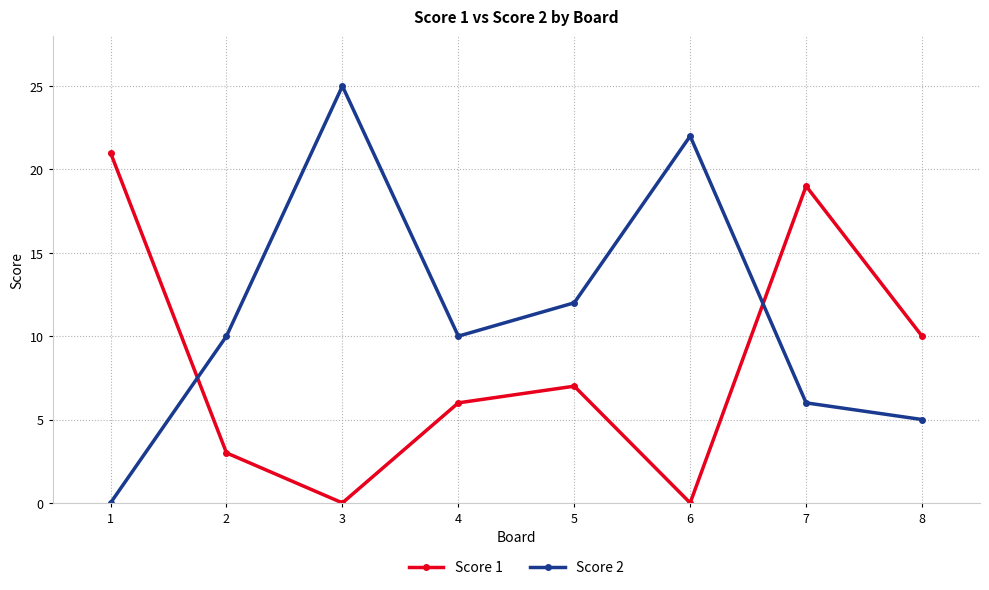

What are all the series names shown in the legend?

Score 1, Score 2